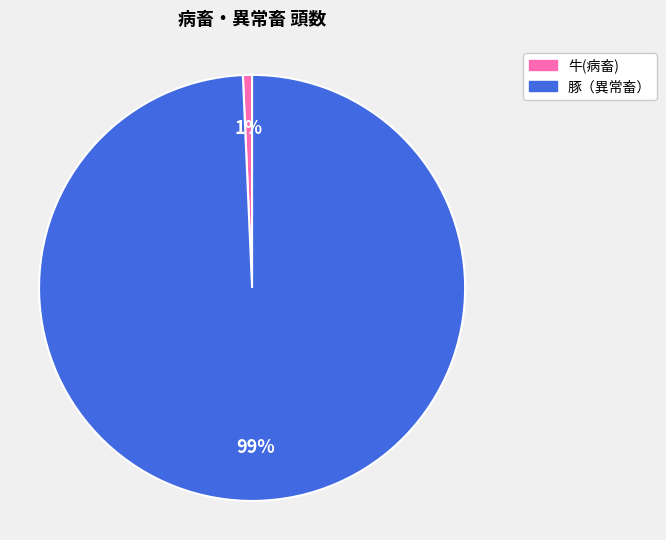

To the nearest percent, what is the average slice percentage?

50%